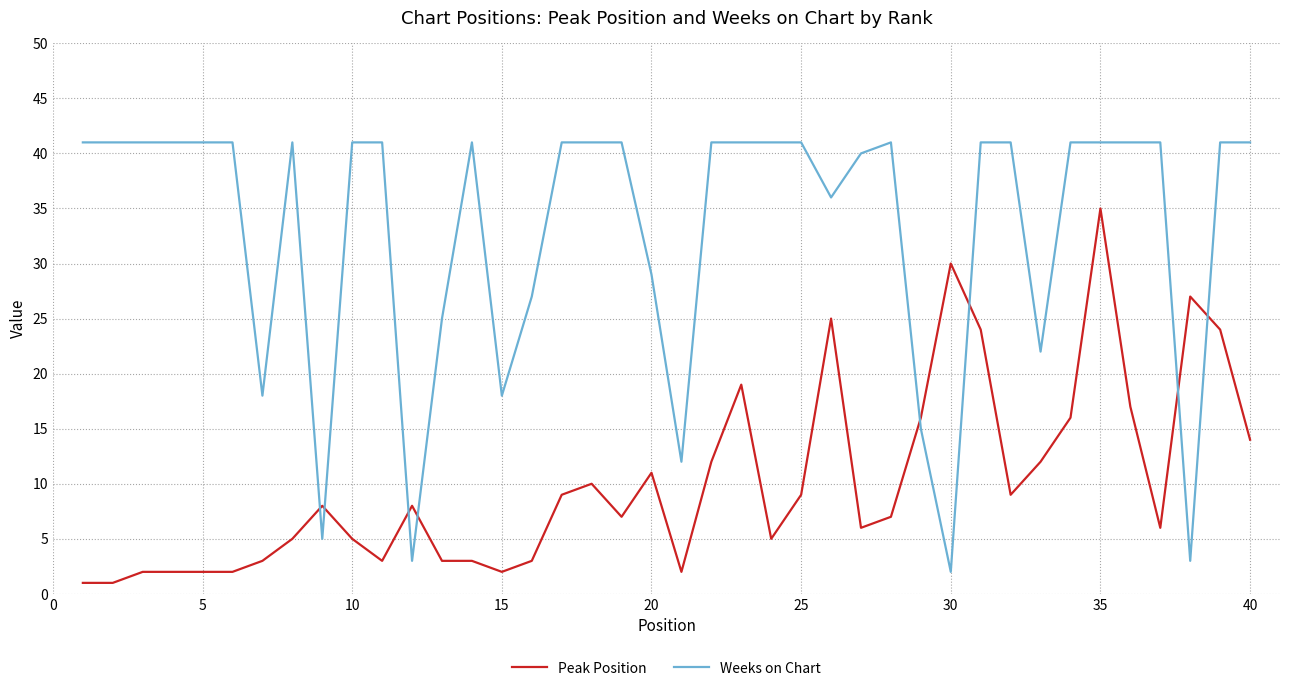

What is the maximum value shown in the chart?

41